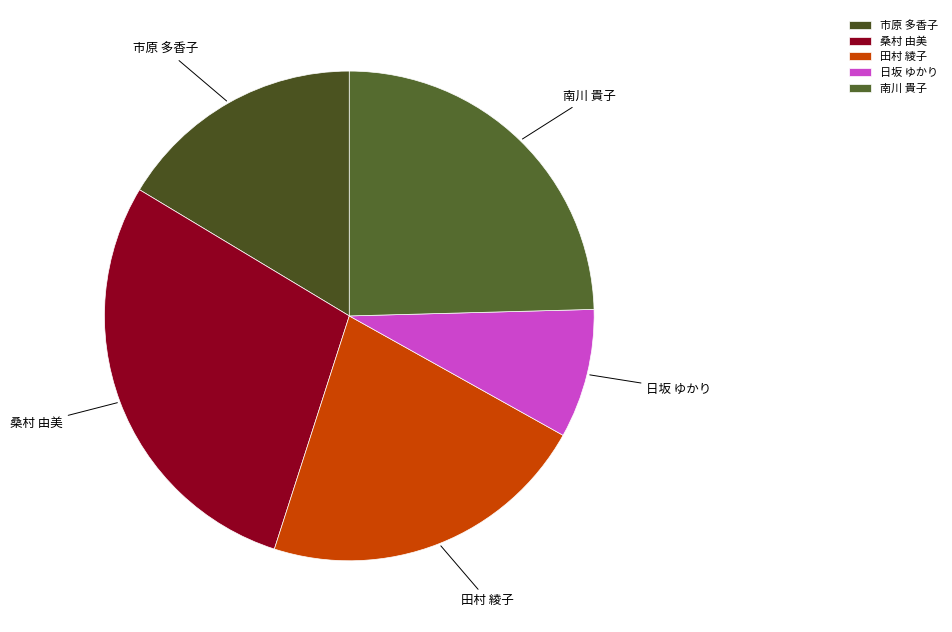

Combined, do 日坂 ゆかり and 田村 綾子 account for over 50%?

No